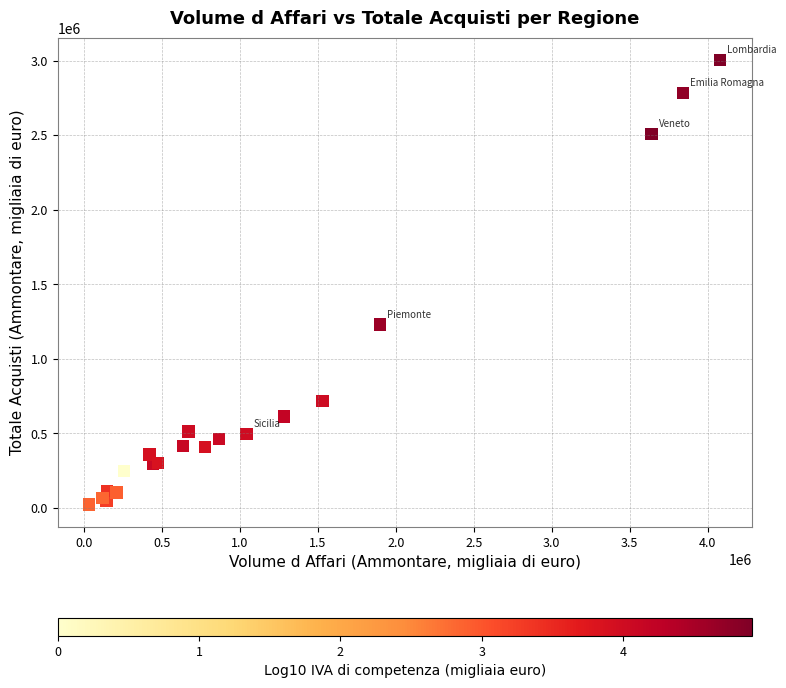

What Y value in the scatter plot is closest to 1514139?

1230487